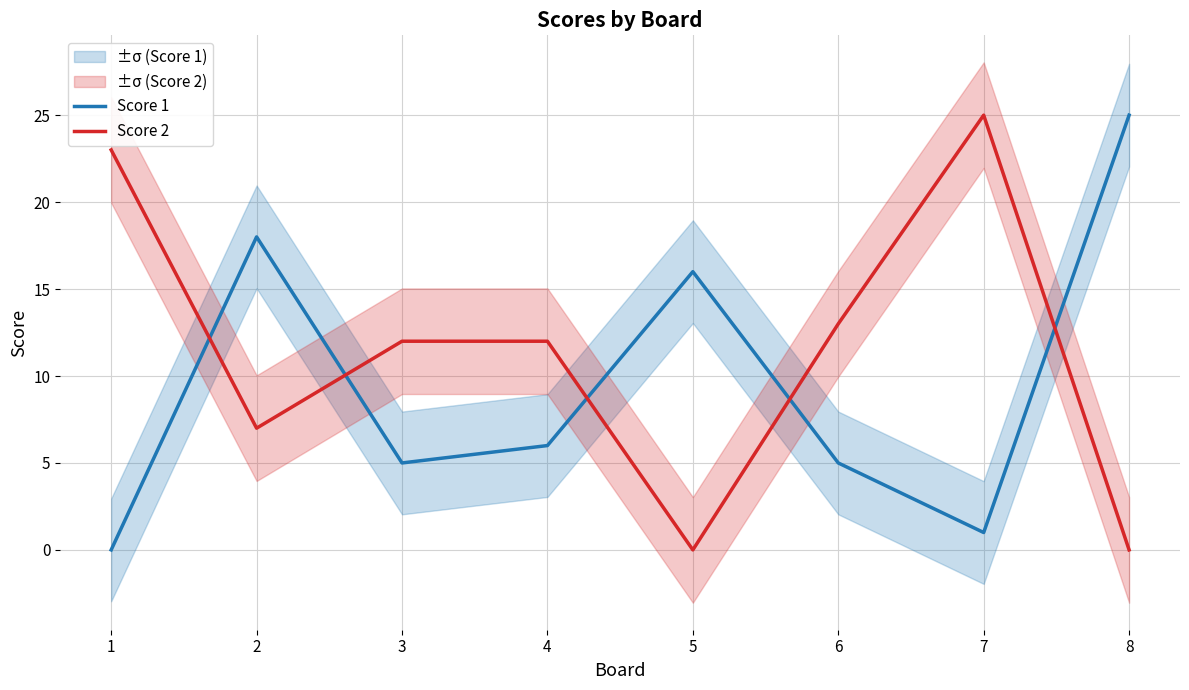

How many data points in Score 1 are above 6?

3